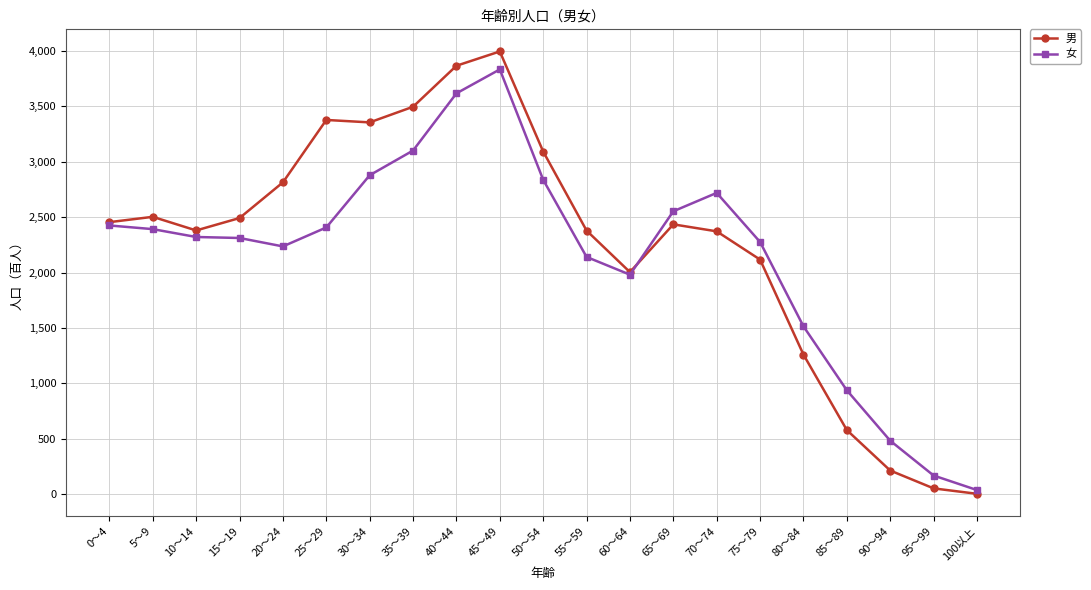

Count the number of data series in this chart.

2